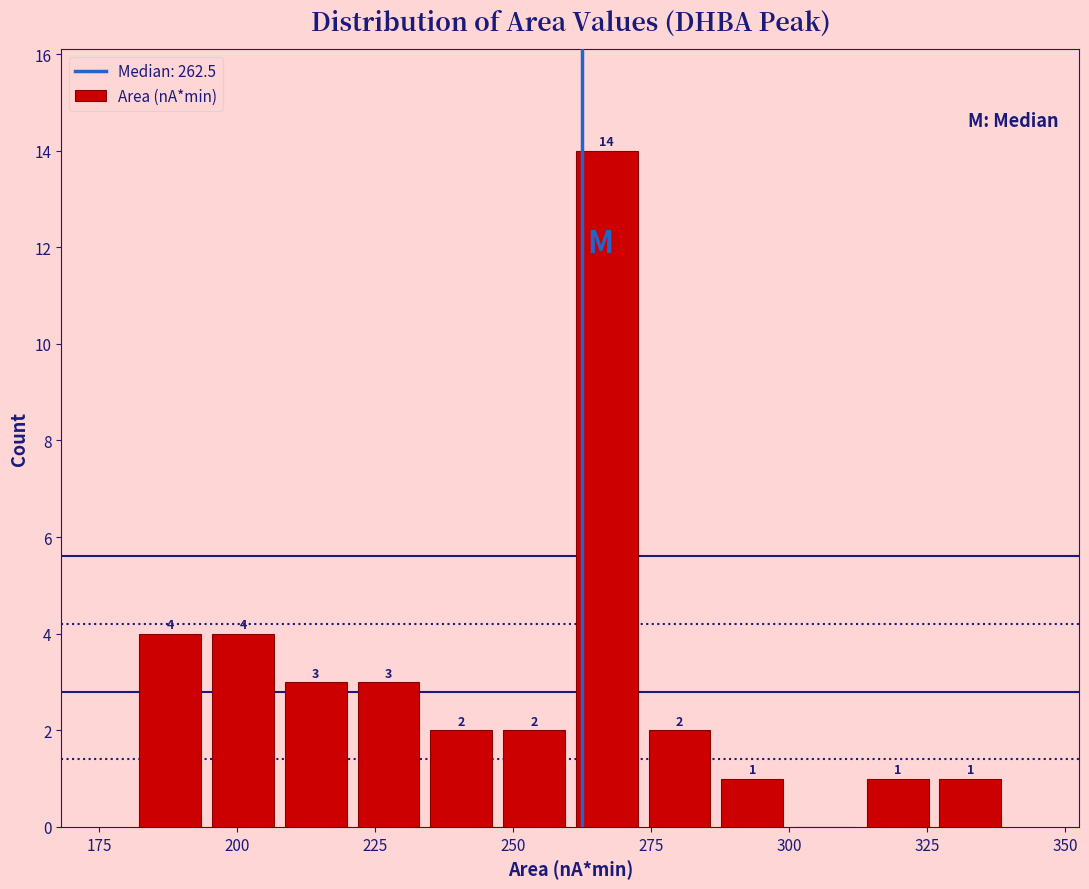

Around what value on the x-axis is the tallest bar? Give the approximate position of its centre, as read against the axis.

265